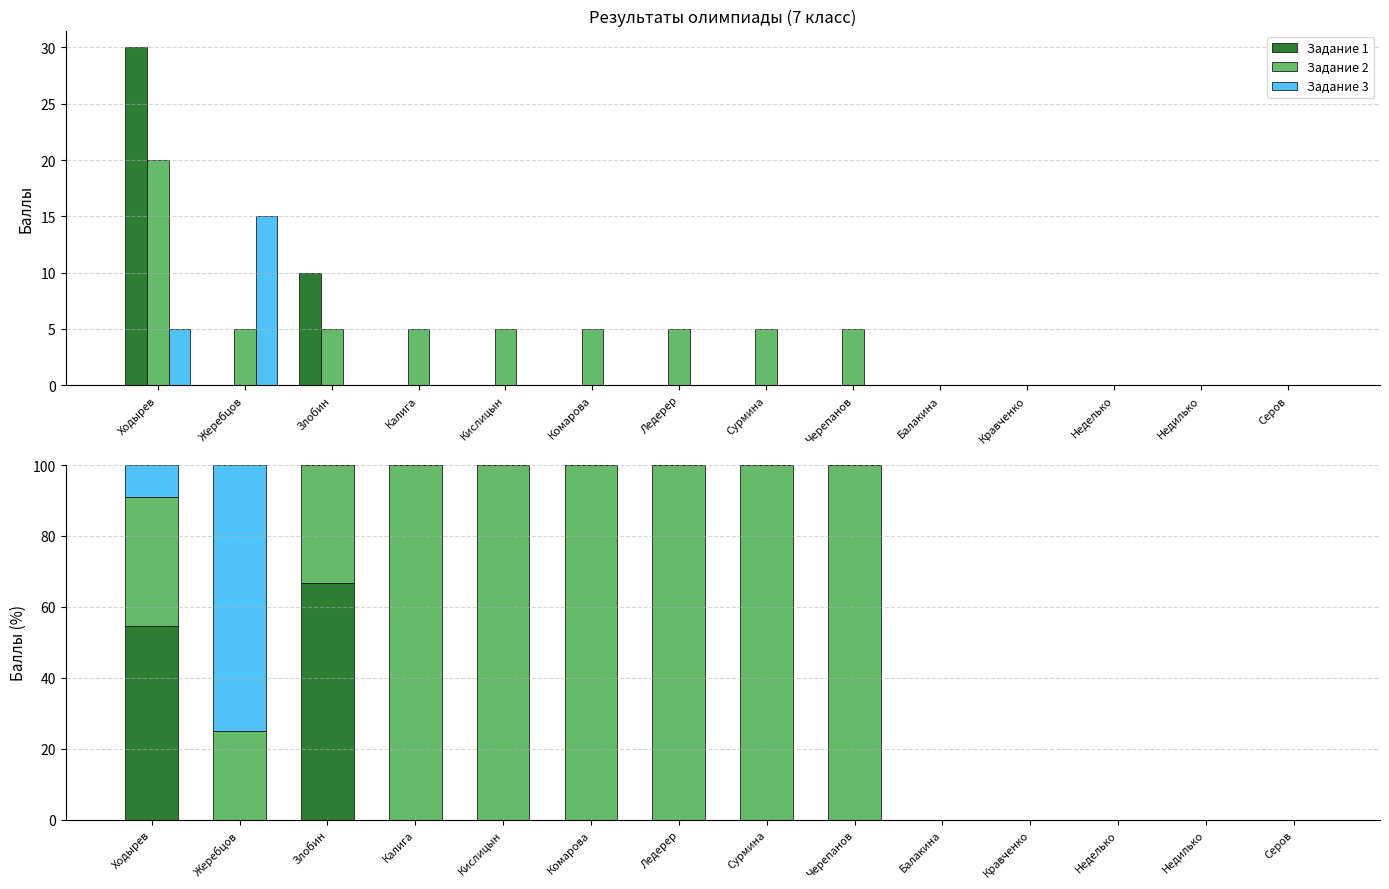

What is the label of the 7th bar from the right?

Сурмина